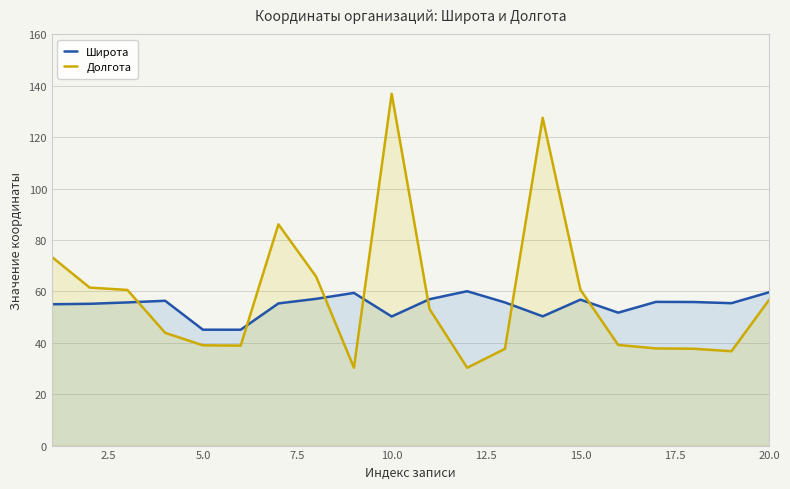

Which category has the highest value in the Долгота series?

10.0